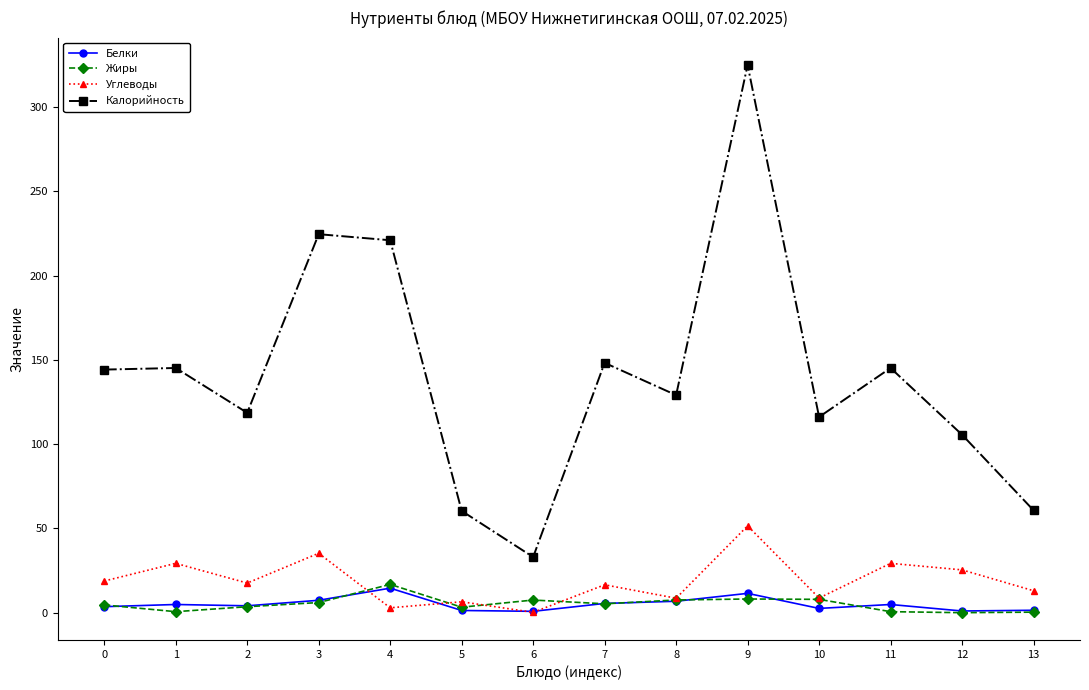

Which series changed the most between 3 and 9?

Калорийность